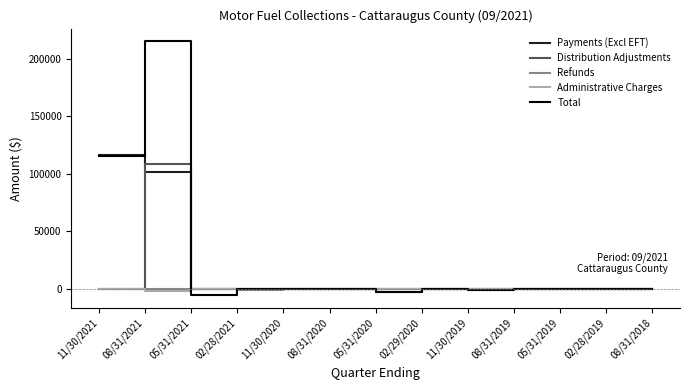

What is the difference between the second highest and minimum values in the Distribution Adjustments series?

2686.6